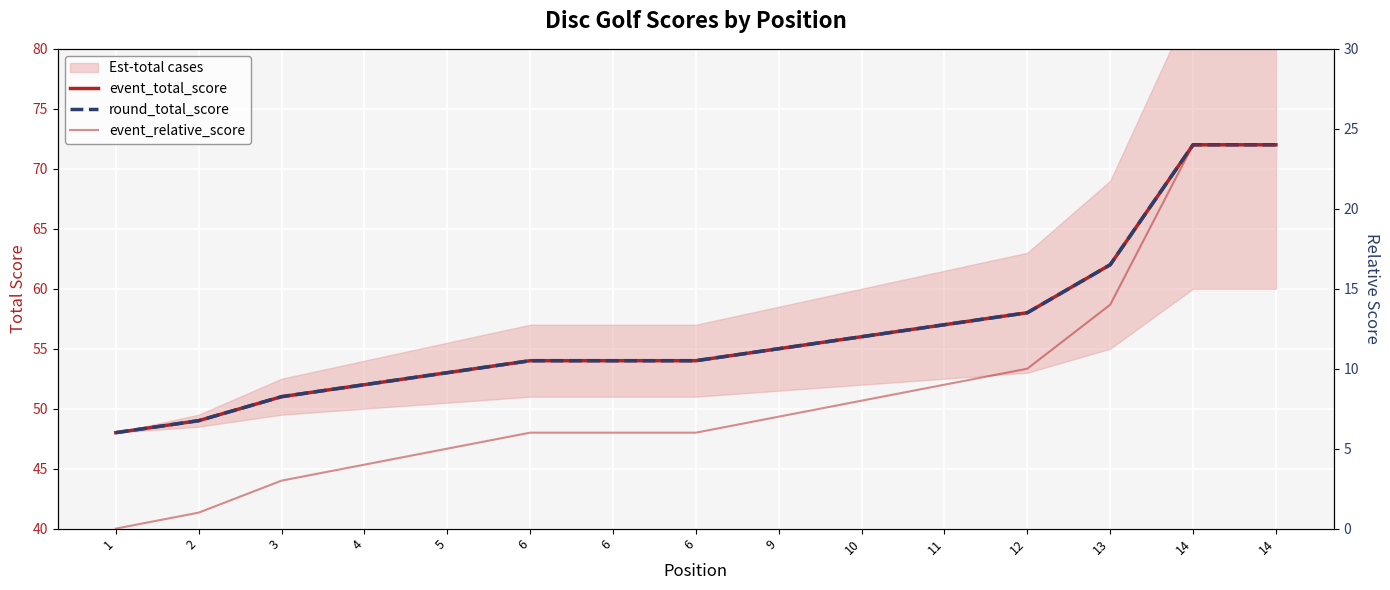

Reading right to left, list all the values displayed in this chart.

event_total_score: 72	72	62	58	57	56	55	54	54	54	53	52	51	49	48
round_total_score: 72	72	62	58	57	56	55	54	54	54	53	52	51	49	48
event_relative_score: 24	24	14	10	9	8	7	6	6	6	5	4	3	1	0